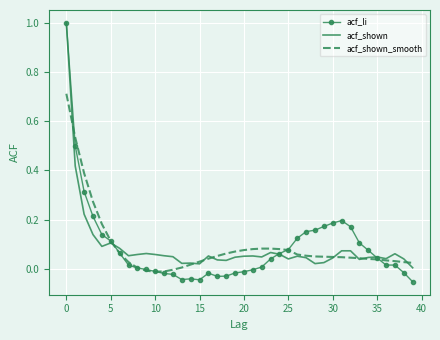

List the series in order of their overall mean, lowest first.

acf_shown, acf_li, acf_shown_smooth